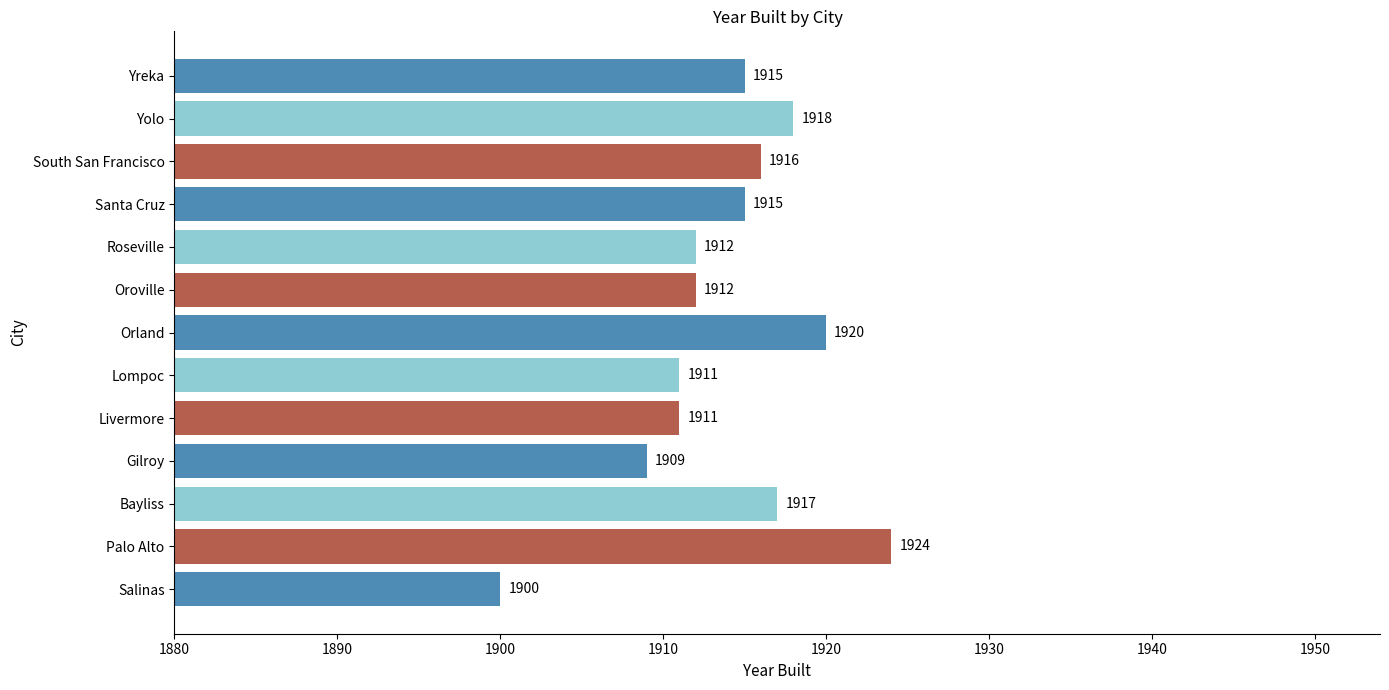

Which has a higher value, Lompoc or Yolo?

Yolo